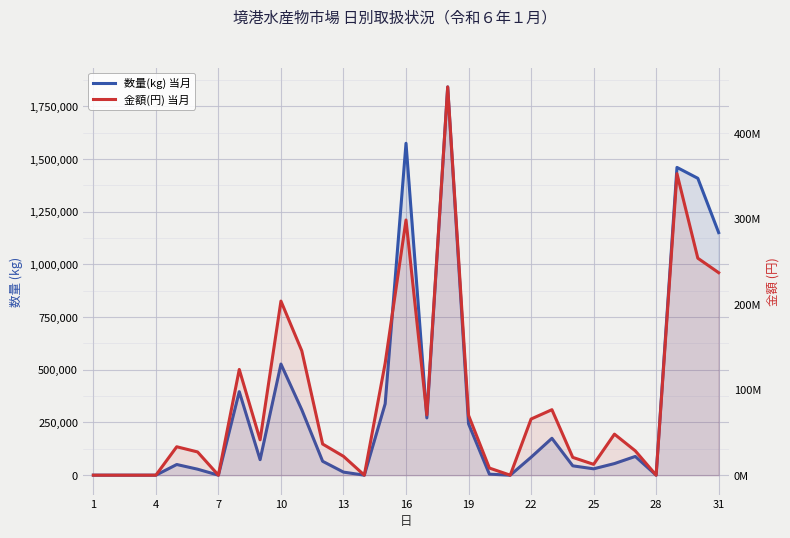

How many data points does each series have?

31